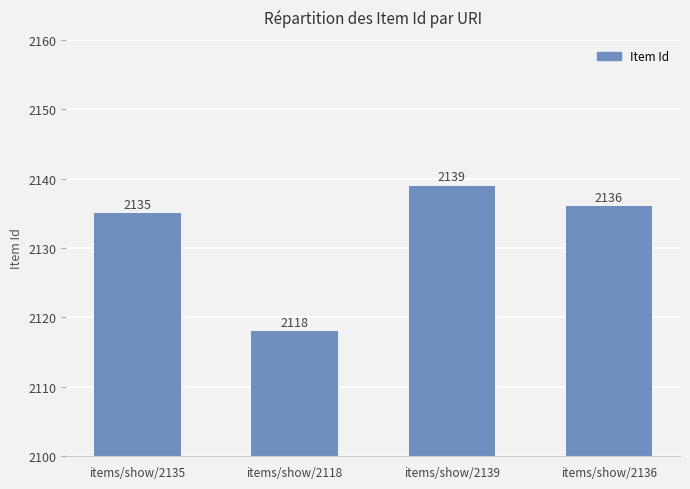

What value does the data have at items/show/2136, to the nearest 5?

2135